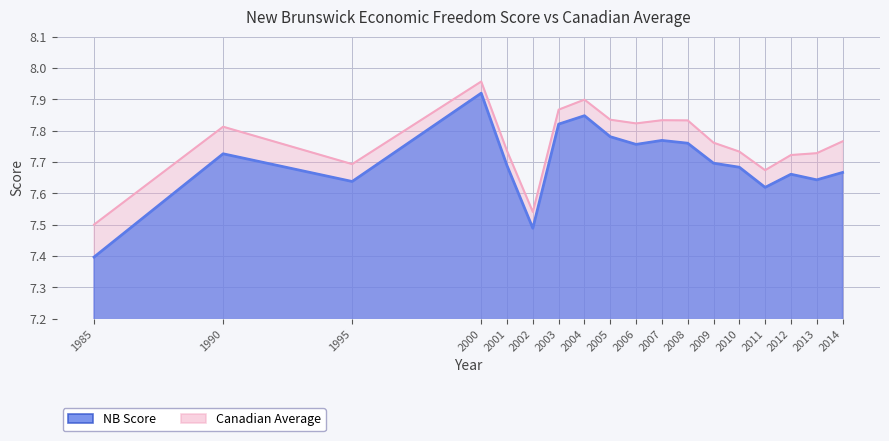

What are all the series names shown in the legend?

NB Score, Canadian Average